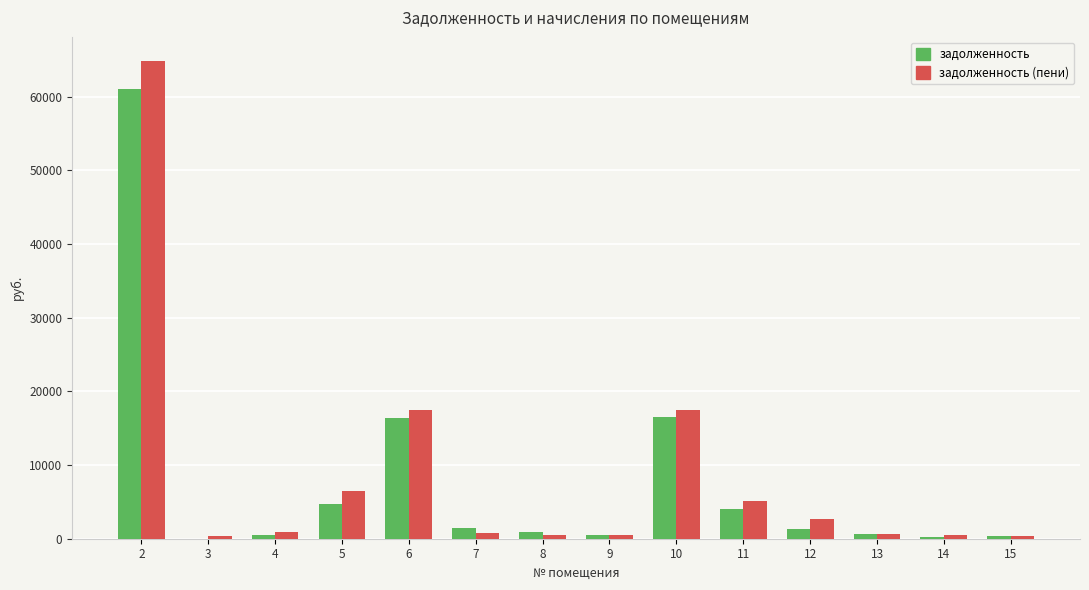

Is the value of задолженность at 10 greater than the value of задолженность (пени) at 2?

No